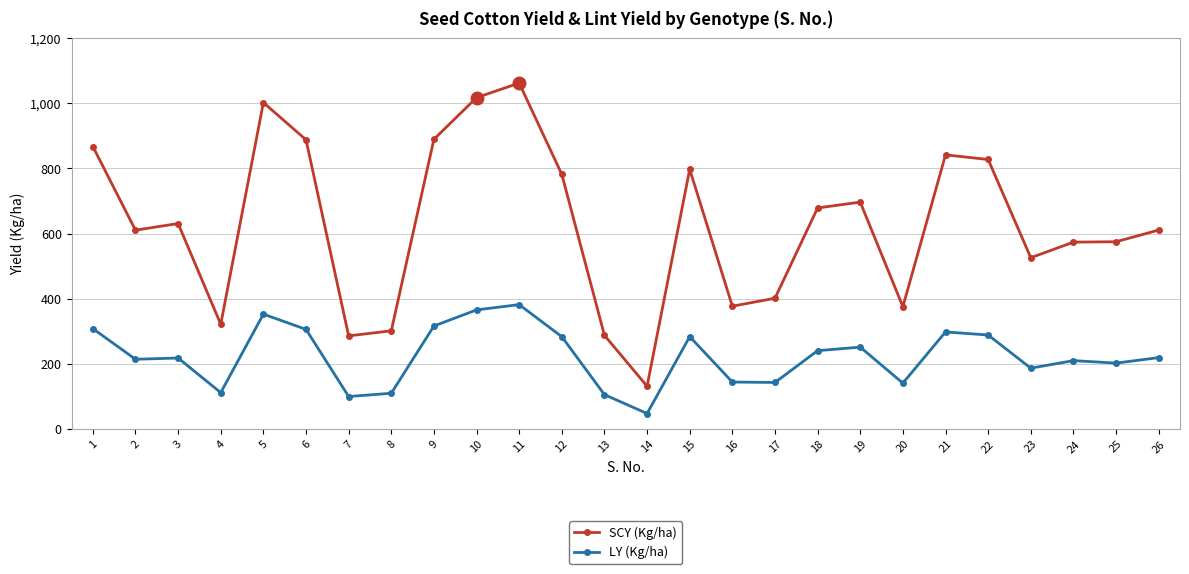

What is the maximum value shown in the chart?

1061.8